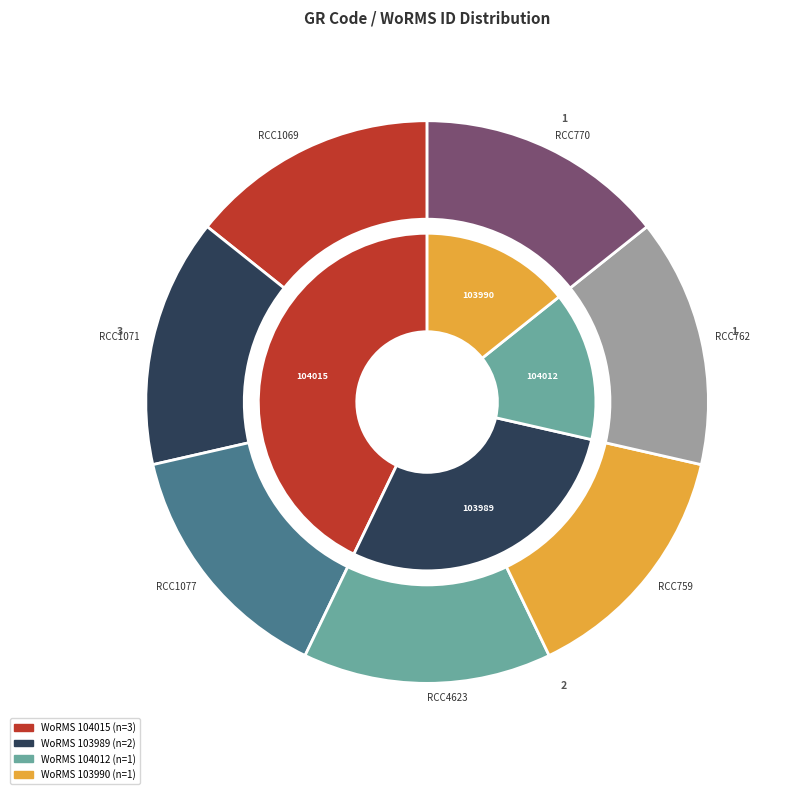

To the nearest percent, what is the combined percentage of RCC1069 and RCC762?

29%